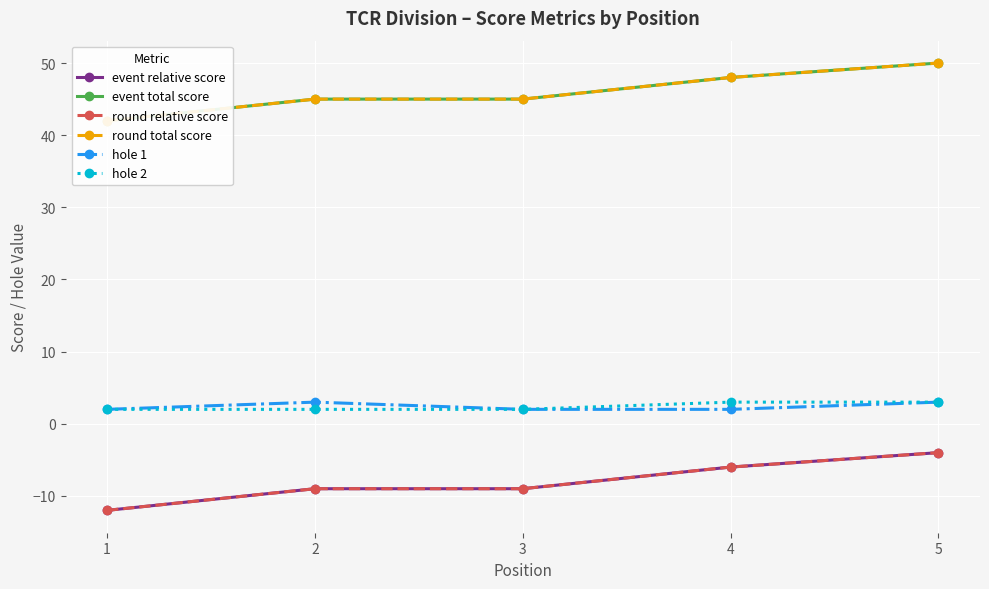

Count the round relative score values in the range -9 to -6.

3